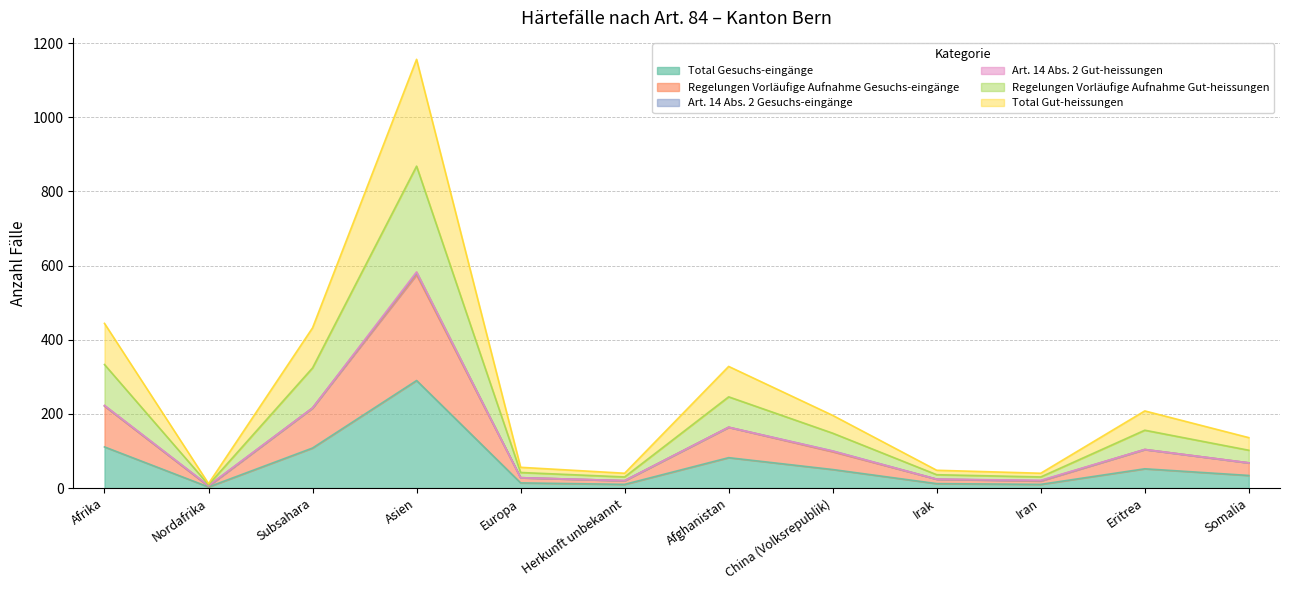

Rank the categories by Total Gesuchs-eingänge value from lowest to highest.

Nordafrika, Herkunft unbekannt, Iran, Irak, Europa, Somalia, China (Volksrepublik), Eritrea, Afghanistan, Subsahara, Afrika, Asien